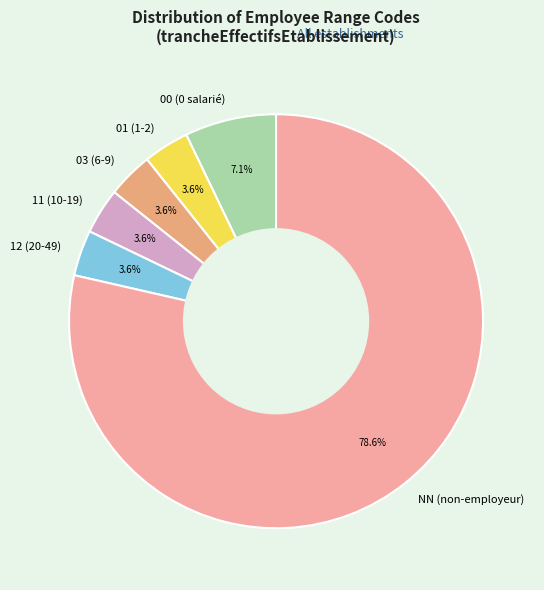

Is there a majority slice in this chart?

Yes